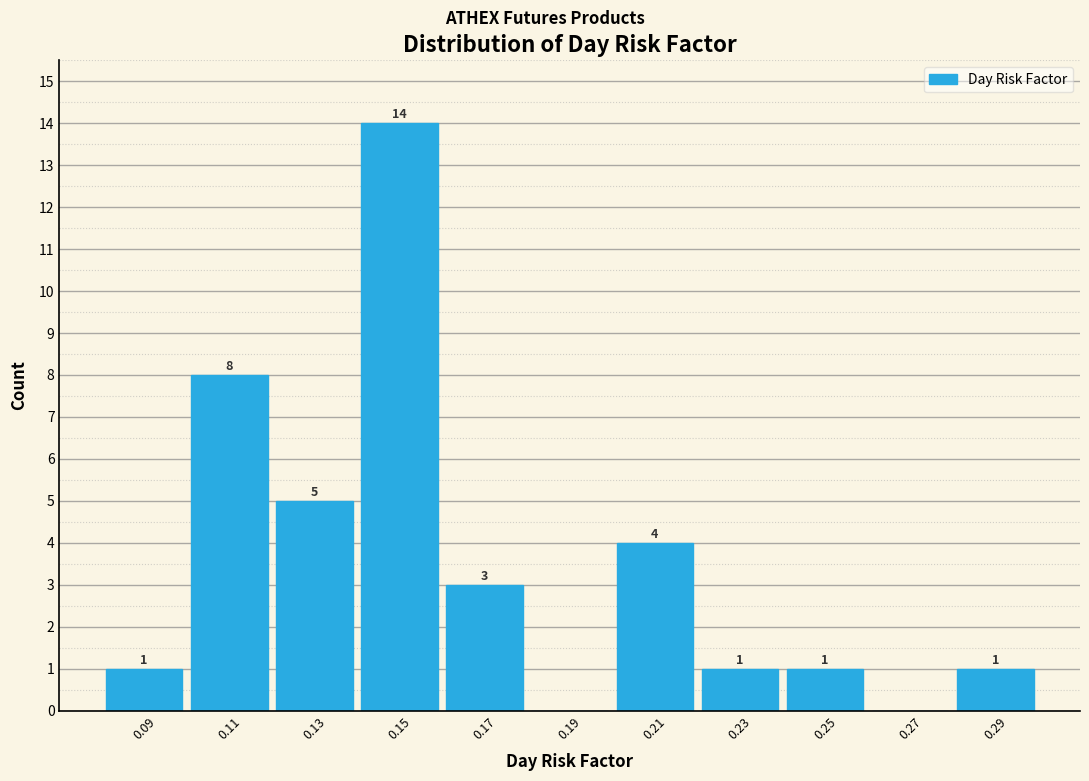

Which range on the x-axis has the tallest bar?

0.14 to 0.16